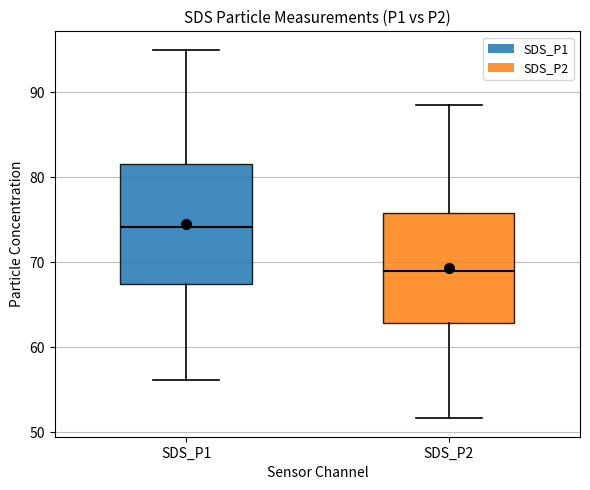

Reading left to right, read every box against the y-axis: the position of its median line, the range the box covers, and the ends of its whiskers. The values are not printed on the chart, so give them approximately, as read against the axis.

SDS_P1: median 74, box 67 to 82, whiskers 56 to 95
SDS_P2: median 69, box 63 to 76, whiskers 52 to 89